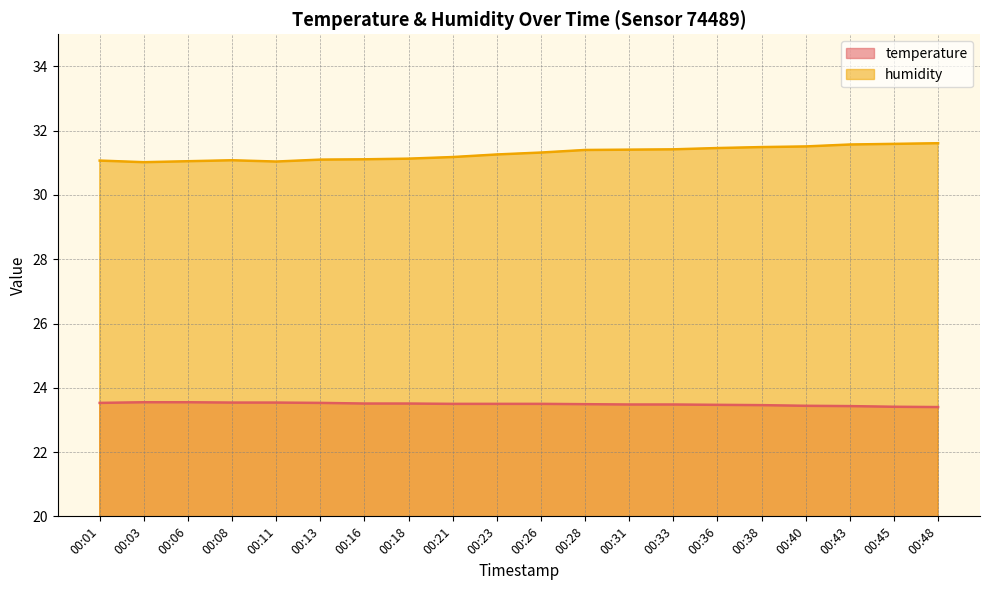

What is the lowest value of the temperature series?

23.4